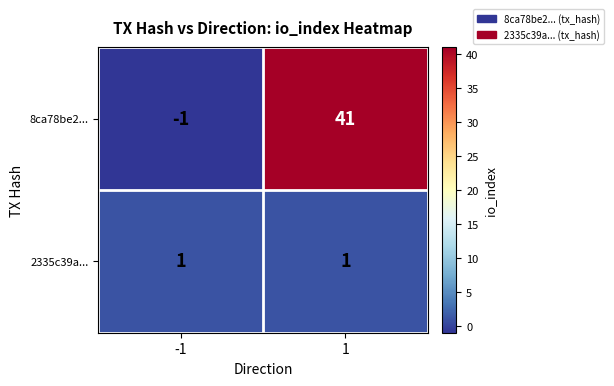

Which series has the largest range (max minus min)?

8ca78be2...